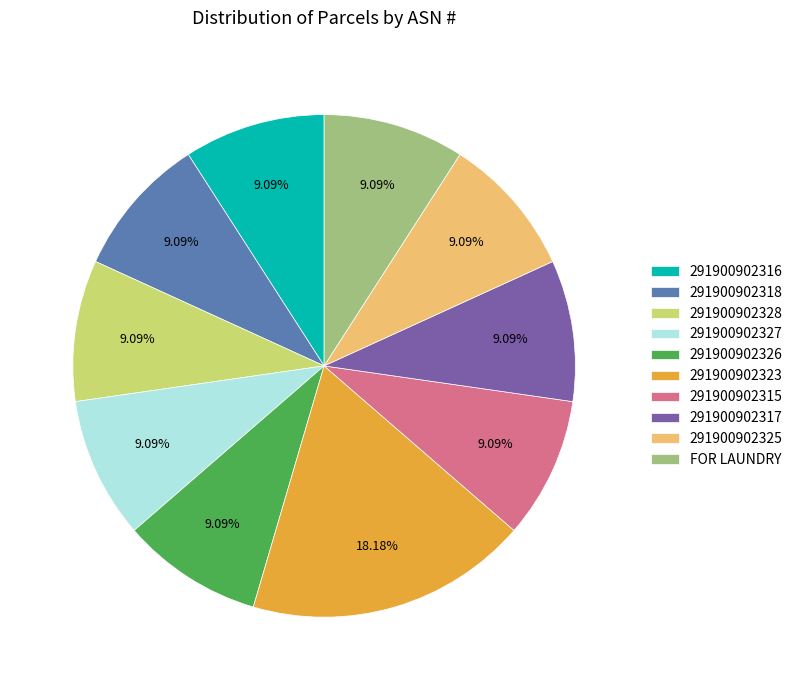

To the nearest percent, what percentage of the pie is FOR LAUNDRY?

9%